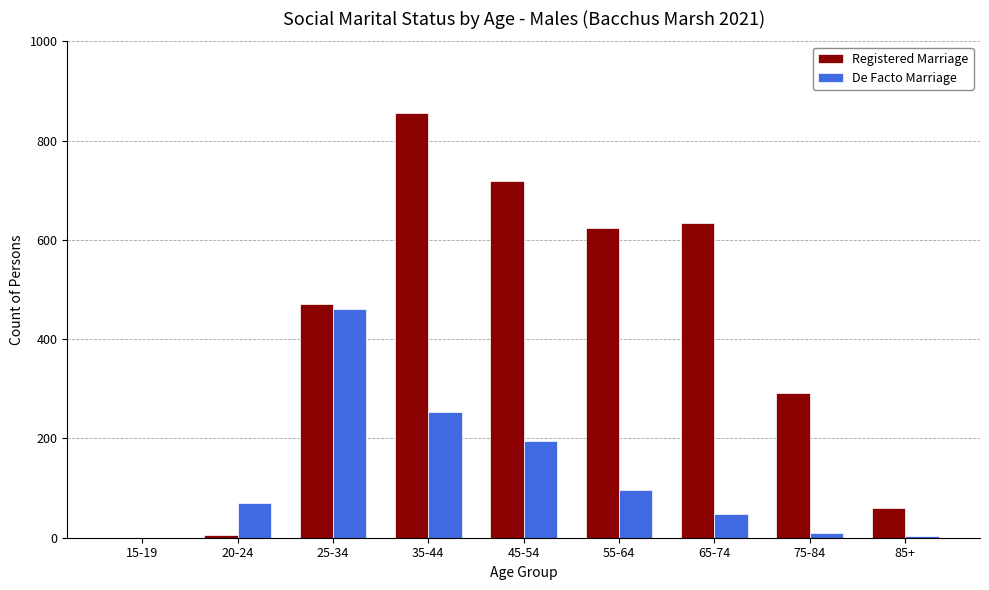

True or false: De Facto Marriage has a value of 195 at 45-54.

True